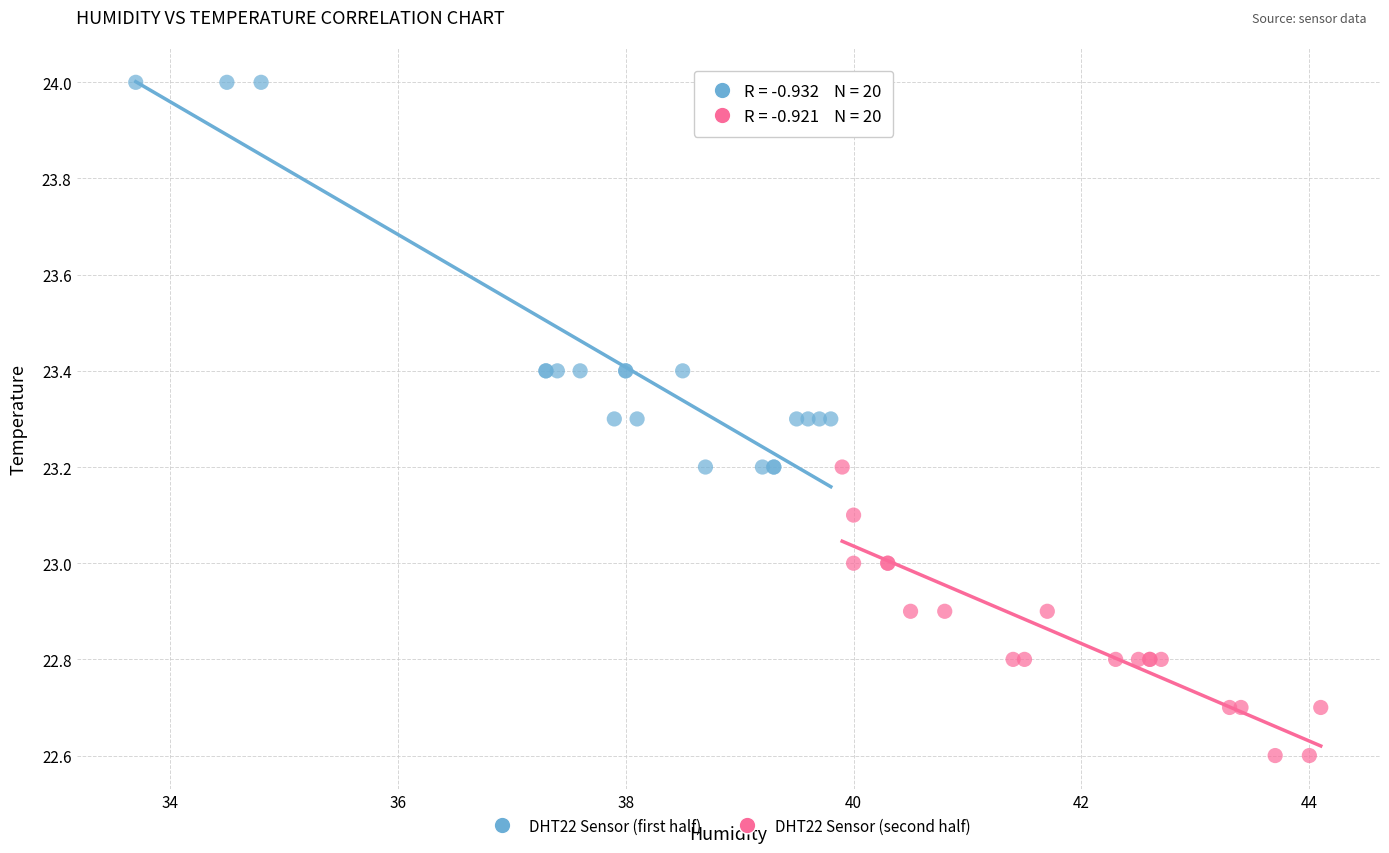

Which series contains the highest Y value?

DHT22 Sensor (first half)